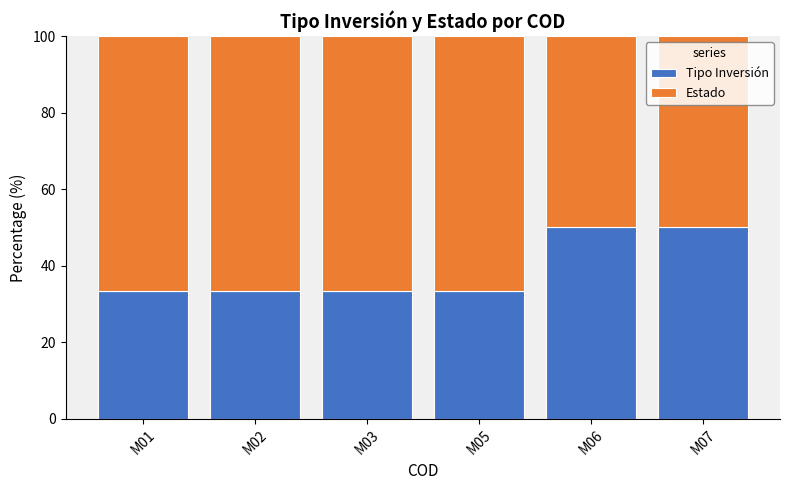

What is the sum of the Tipo Inversión values at M05 and M03?

66.7